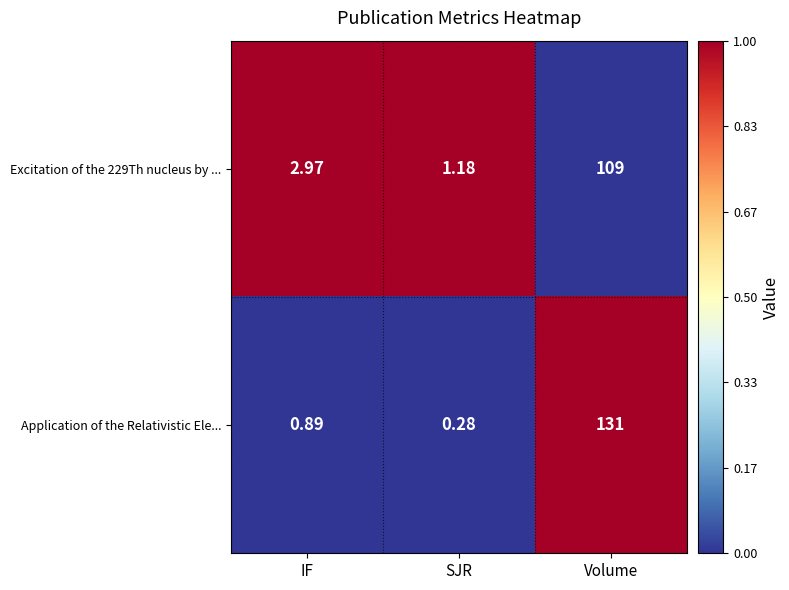

List the labels in order of Excitation of the 229Th nucleus by ... value, largest first.

Volume, IF, SJR